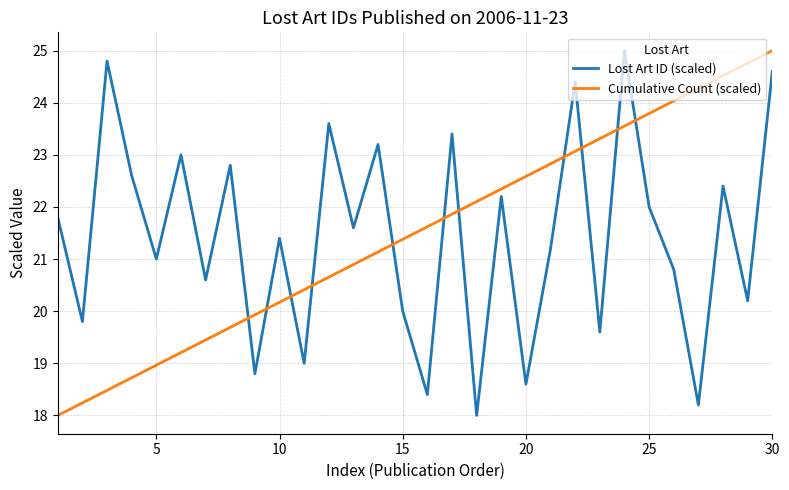

What is the difference between the maximum and second lowest values in the Lost Art ID (scaled) series?

6.8